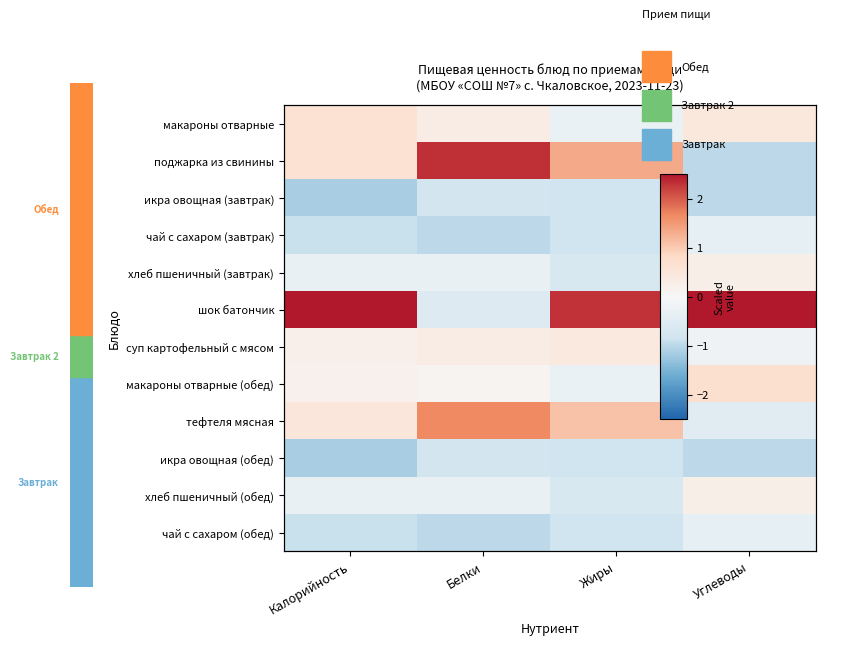

How many data points in поджарка из свинины are less than 1?

2